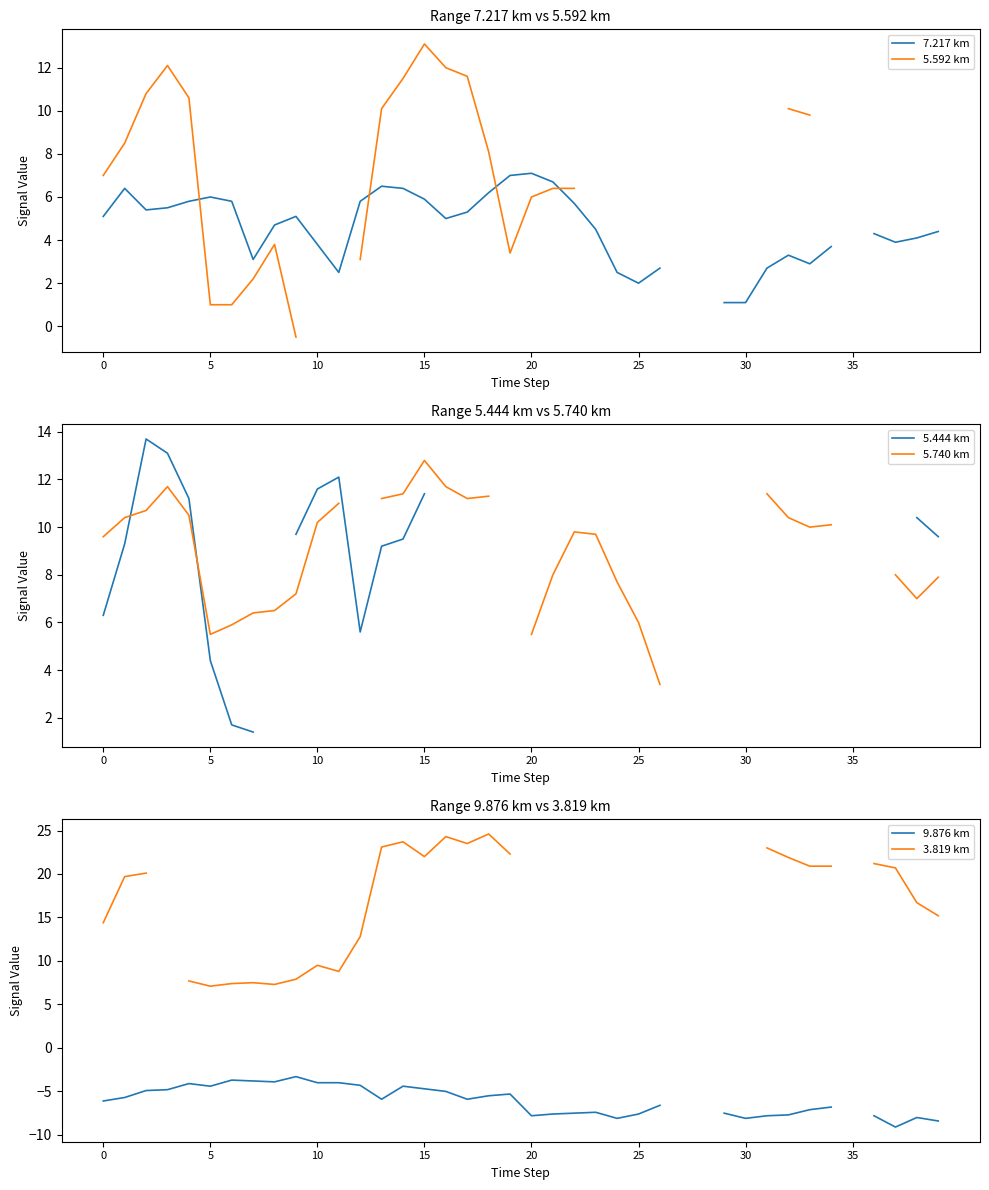

List the series in order of their peak value, lowest first.

9.876 km, 7.217 km, 5.740 km, 5.592 km, 5.444 km, 3.819 km